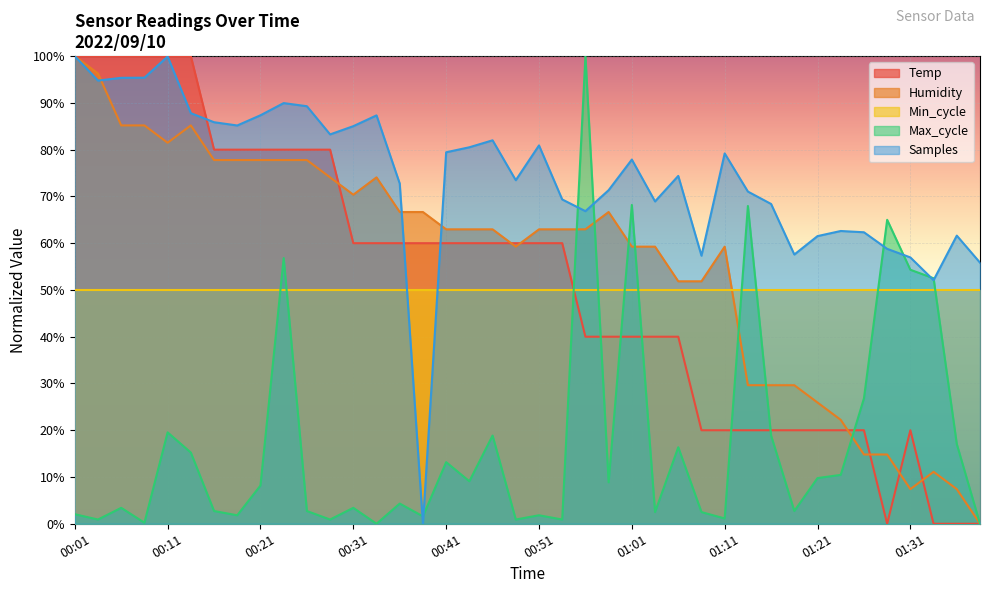

What is the sum of all Samples values?

2969.6